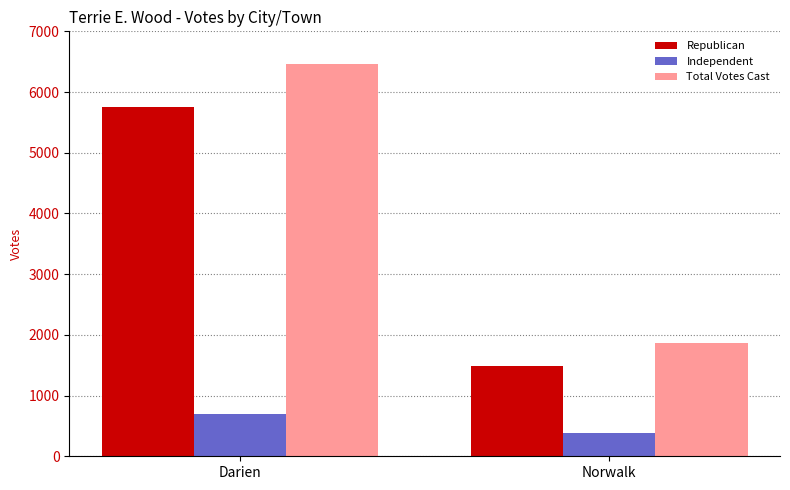

How many Independent values are between 391 and 704?

2